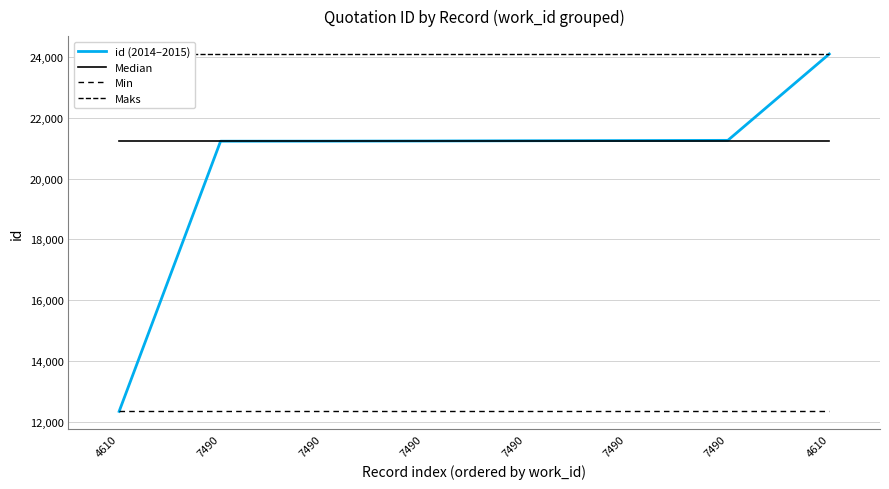

Which series has the largest total across all categories?

Maks